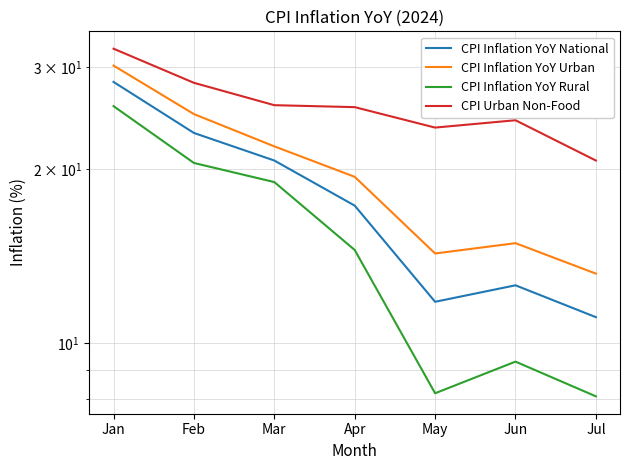

The CPI Inflation YoY Urban series shows 19.4 at Apr. True or false?

True